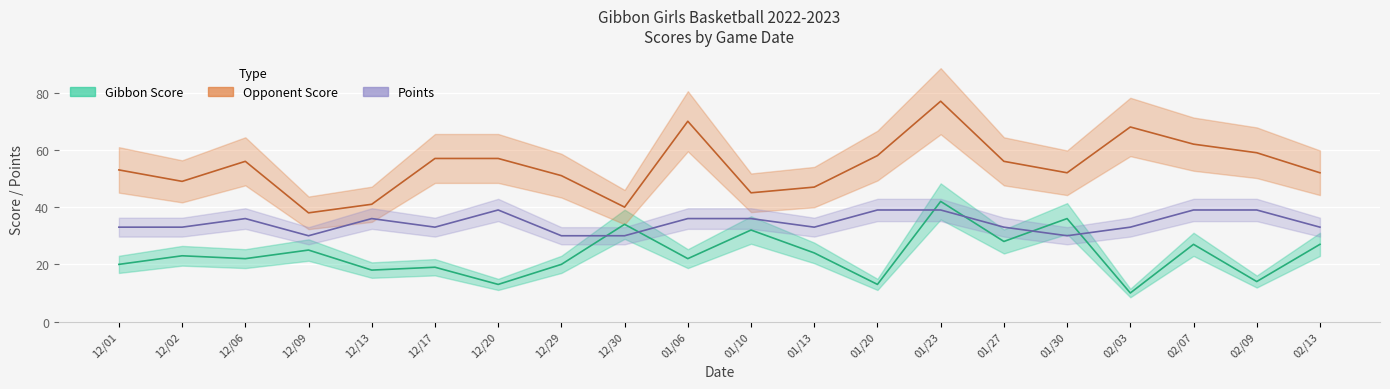

How many values in the Opponent Score series are below 56?

10